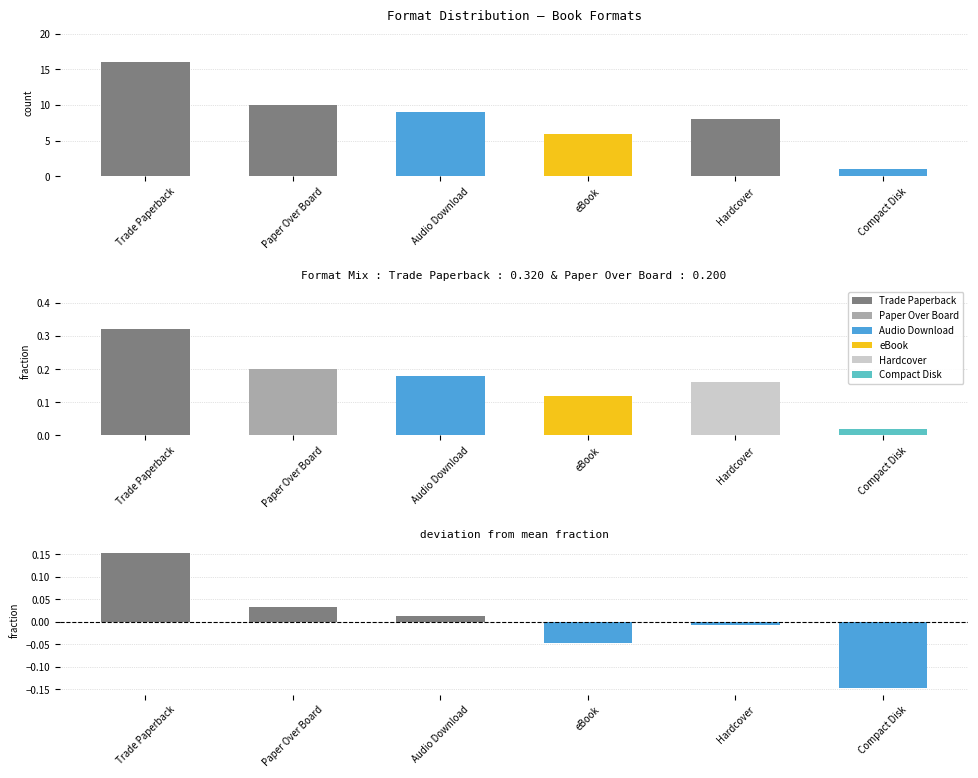

What is the value of the Count bar at the 5th from the left?

8.0